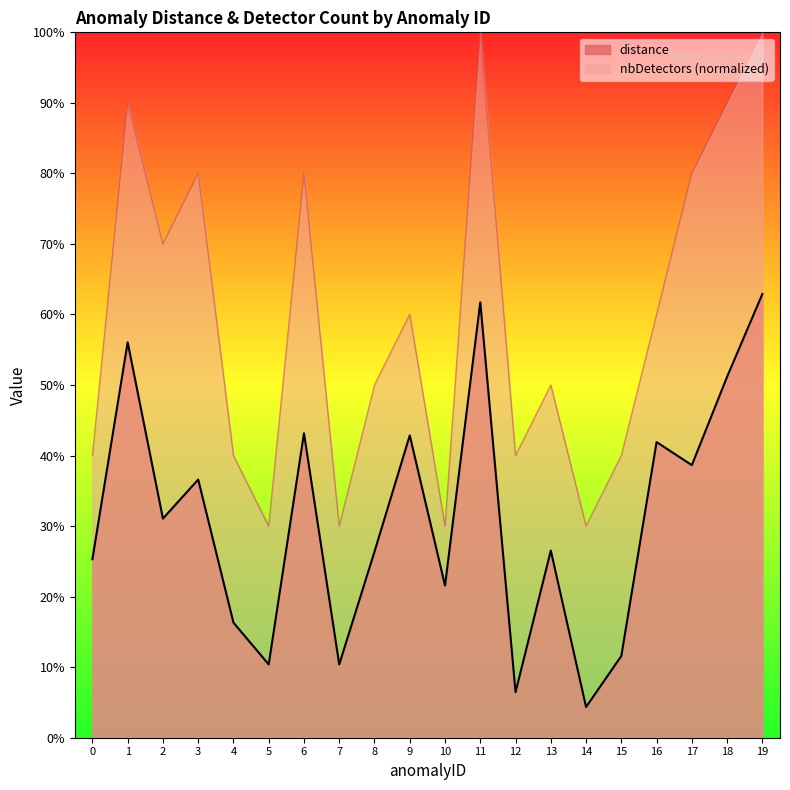

Which category has the lowest value in the distance series?

14